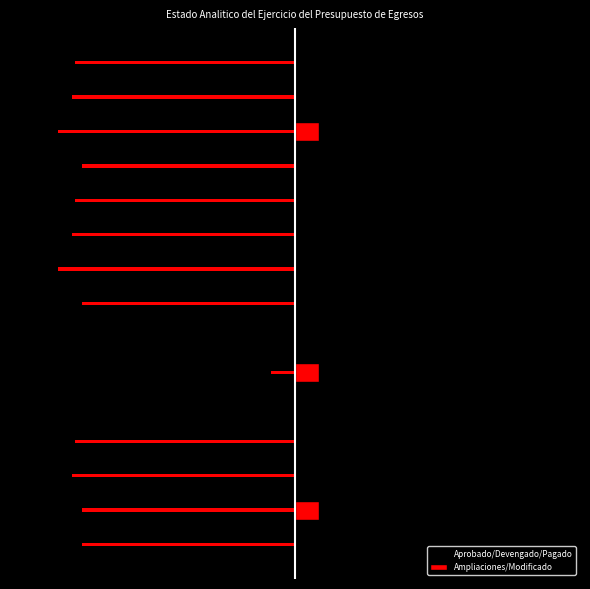

At which label does Aprobado/Devengado/Pagado first exceed -2?

4